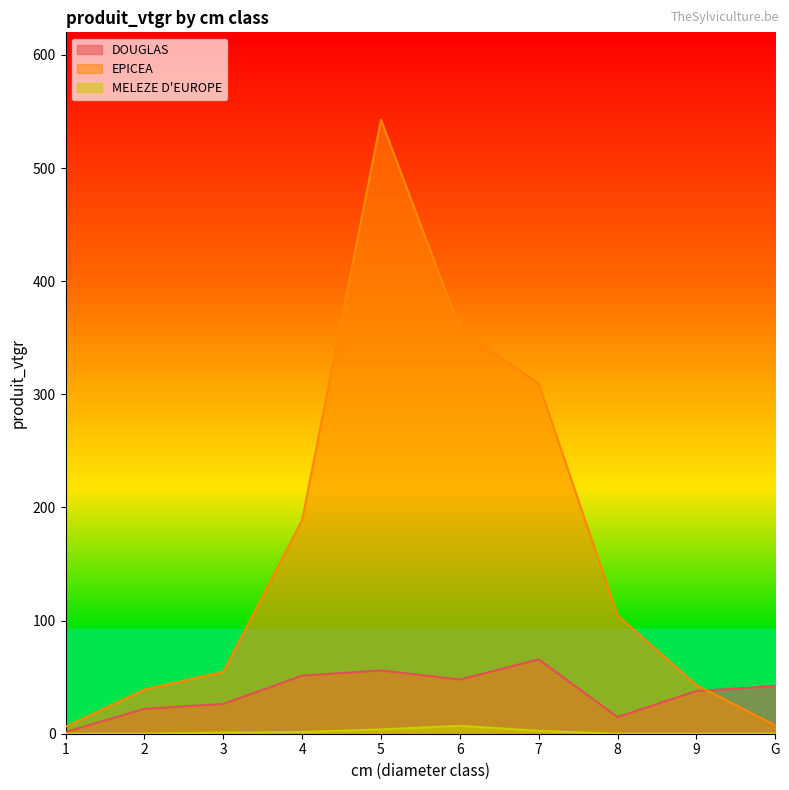

Rank the series at G from highest to lowest value.

DOUGLAS, EPICEA, MELEZE D'EUROPE